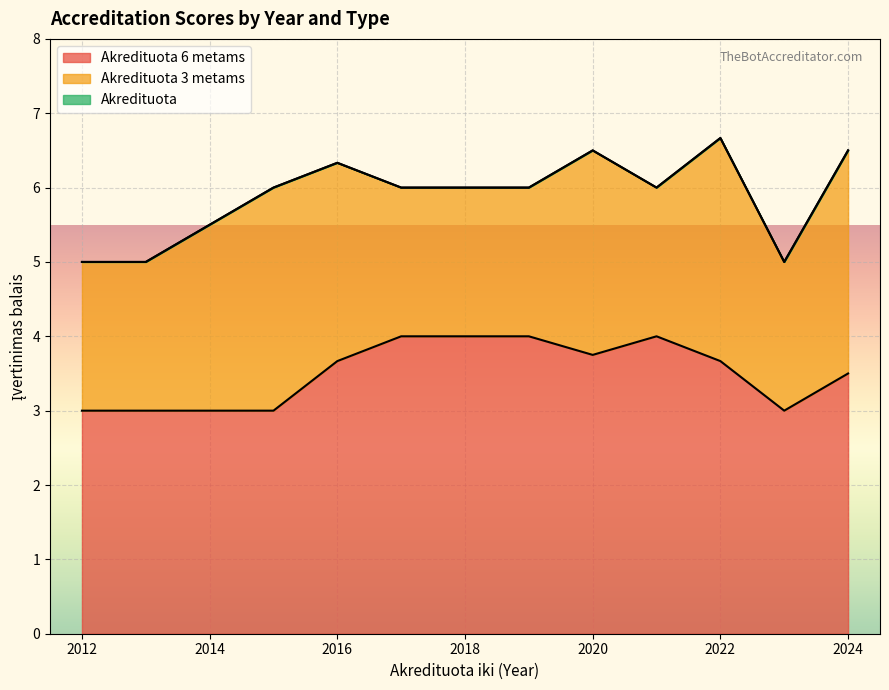

Does the chart display data point markers on the line(s)?

No